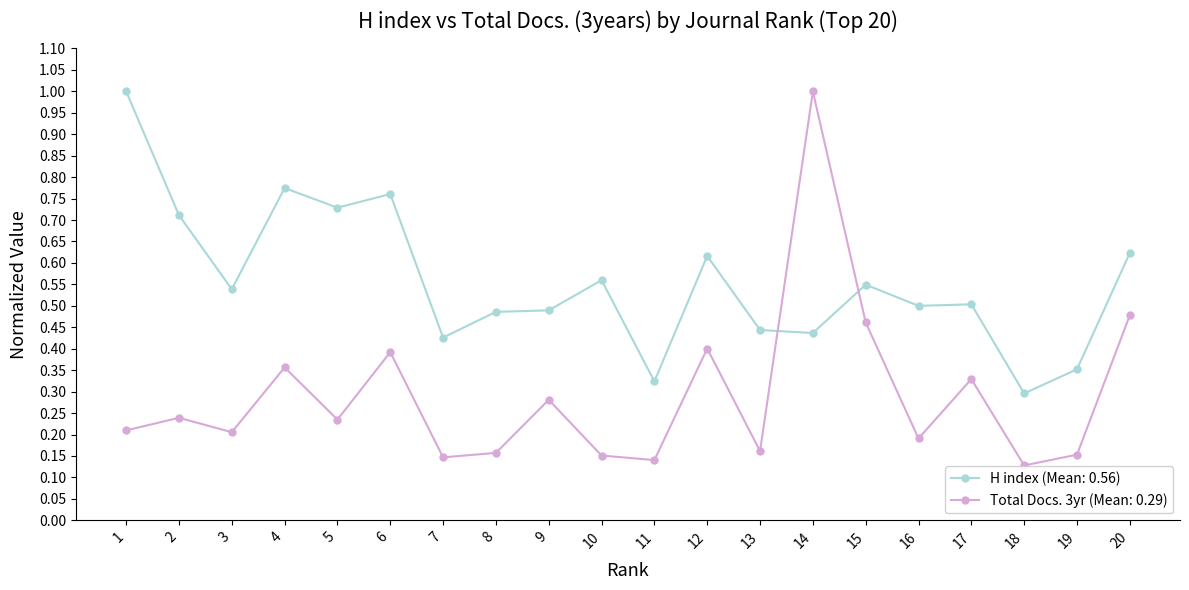

What is the sum of the H index (Mean: 0.56) values at 7 and 1?

1.4